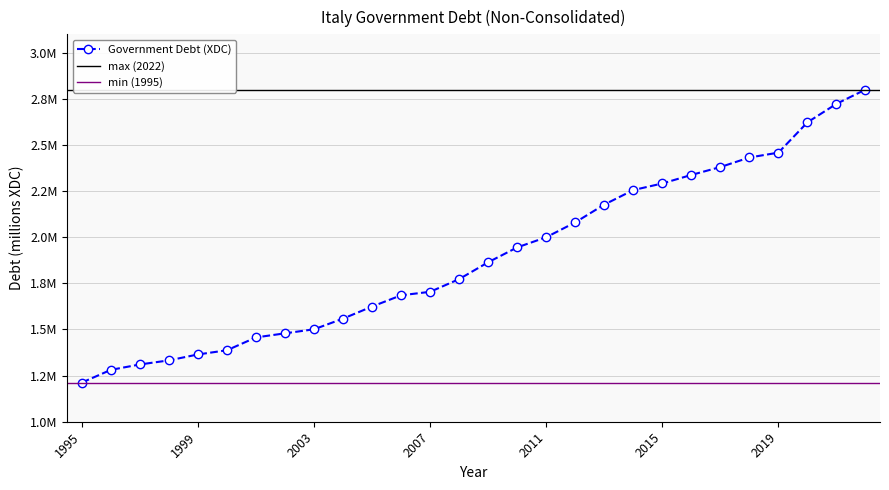

What is the sum of all values?

53043022.4